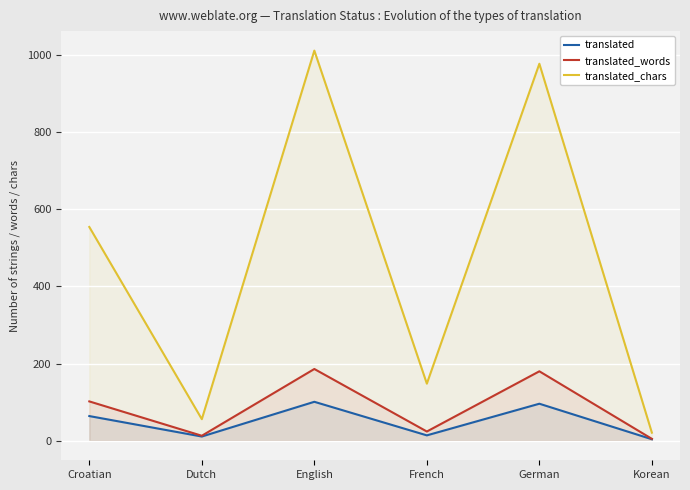

Rank the series at Croatian from lowest to highest value.

translated, translated_words, translated_chars